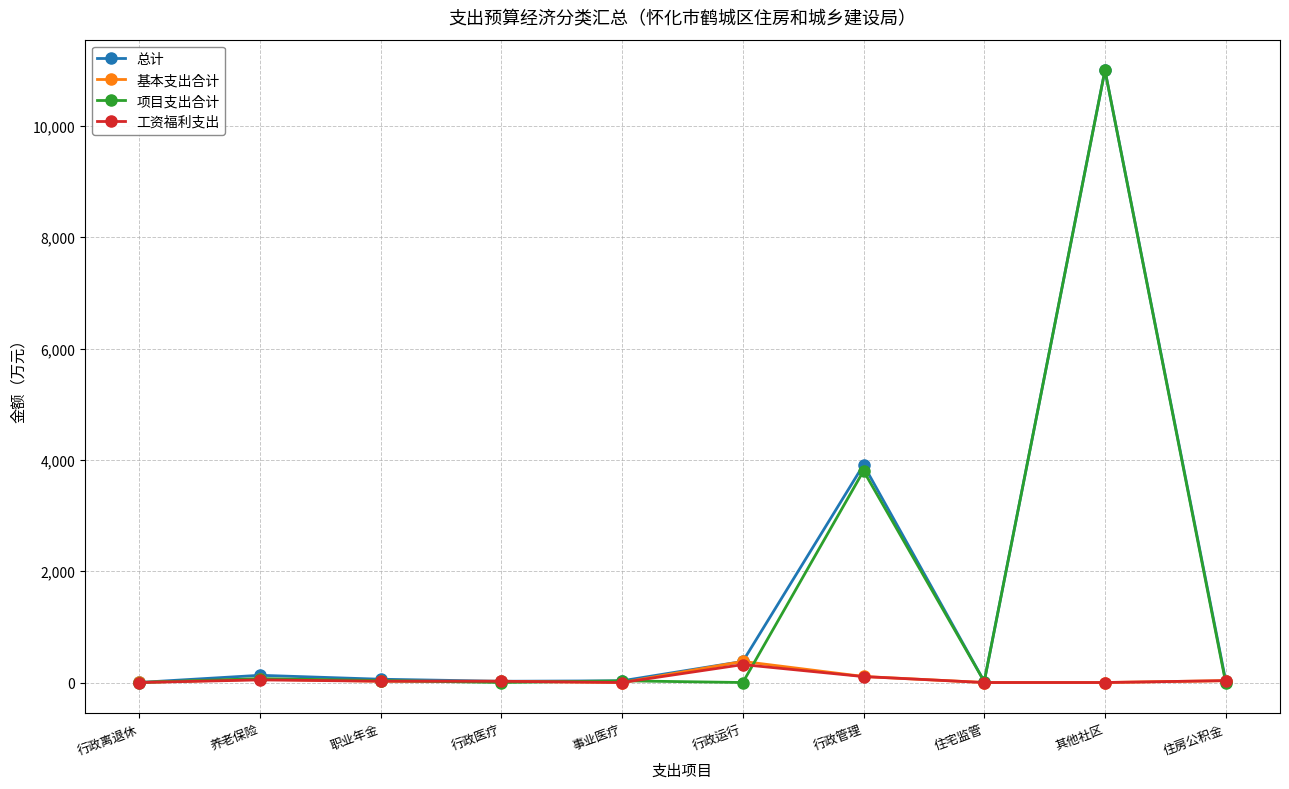

What is the label of the 10th point from the left?

住房公积金